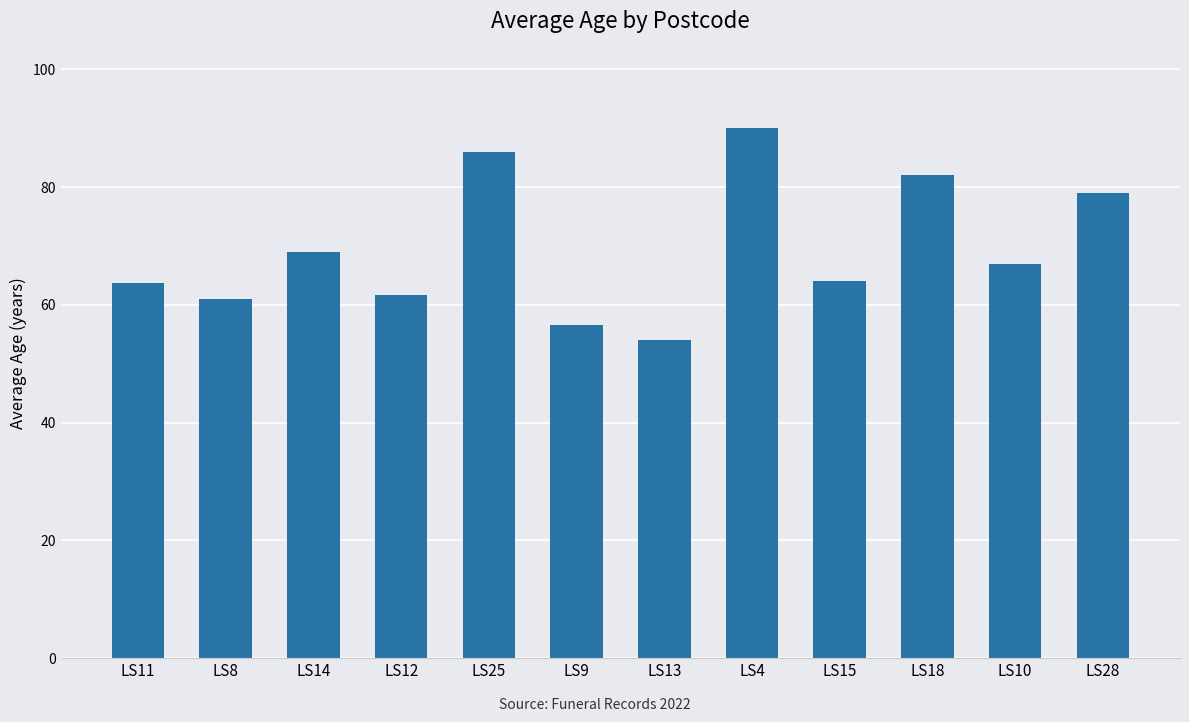

What is the label of the 11th bar from the right?

LS8